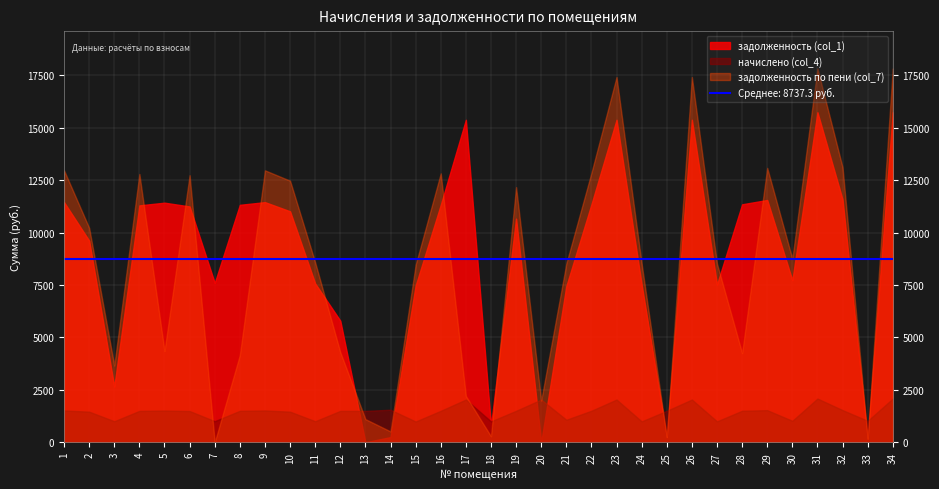

What is the value of the задолженность по пени (col_7) point at the 18th from the left?

287.9